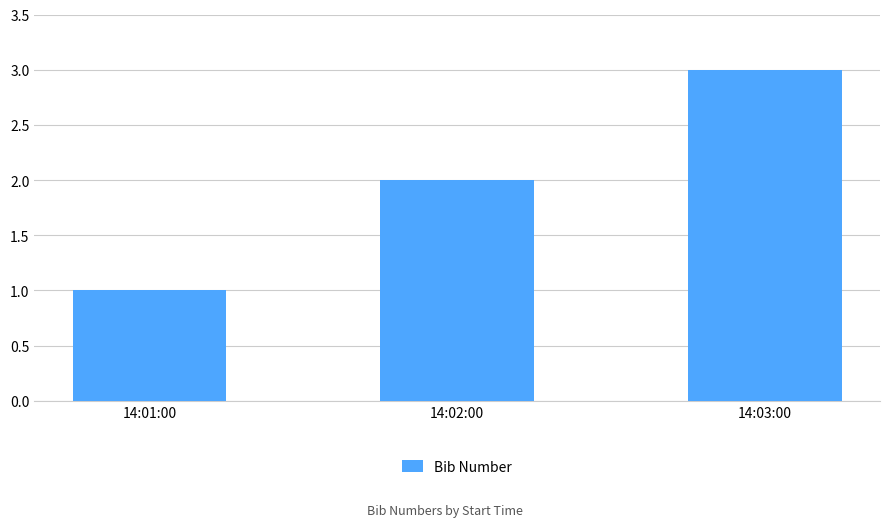

Rank the categories by value from lowest to highest.

14:01:00, 14:02:00, 14:03:00